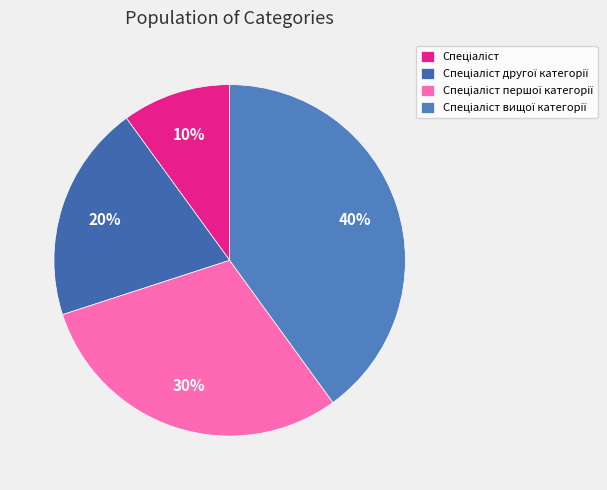

Is there a majority slice in this chart?

No